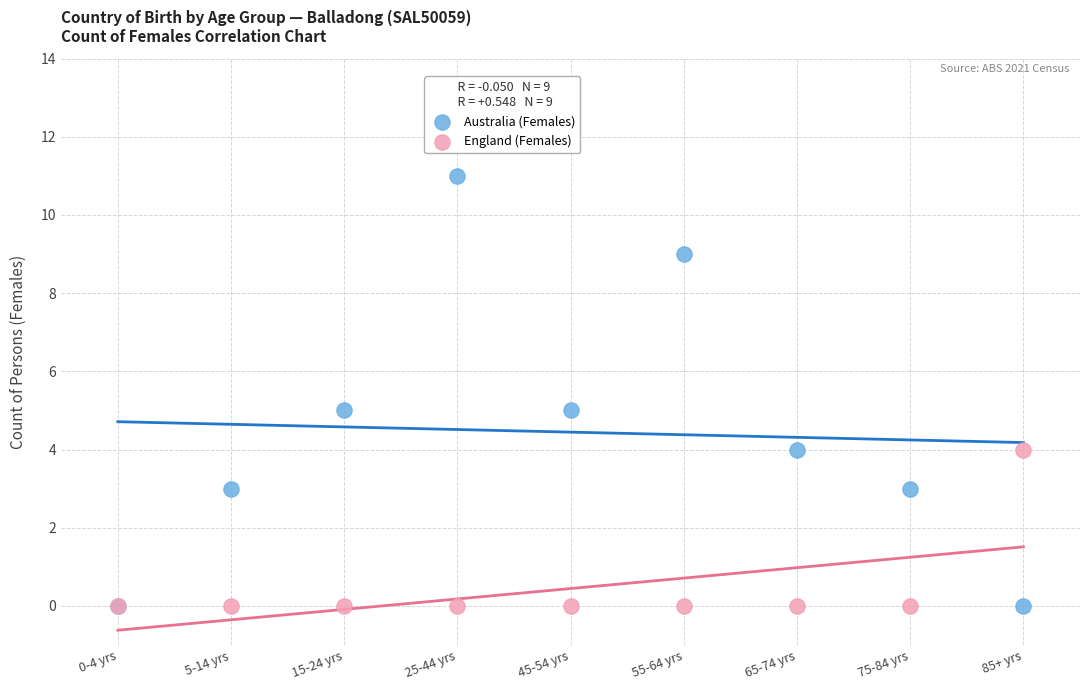

What are all the series names shown in the legend?

Australia (Females), England (Females)